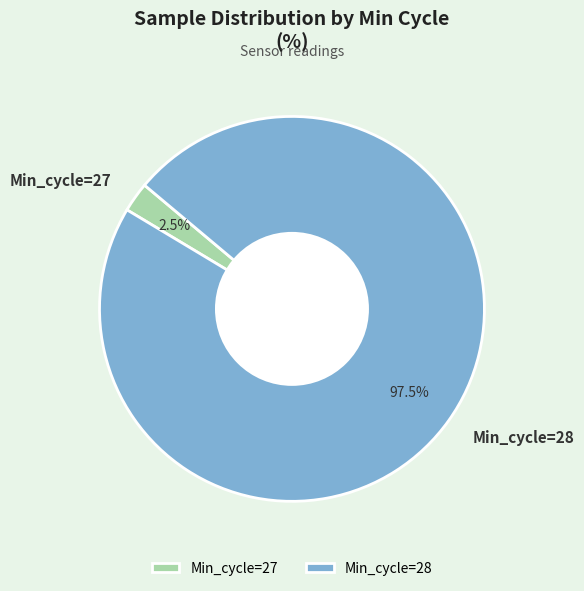

What is the total percentage of Min_cycle=28 and Min_cycle=27?

100.0%